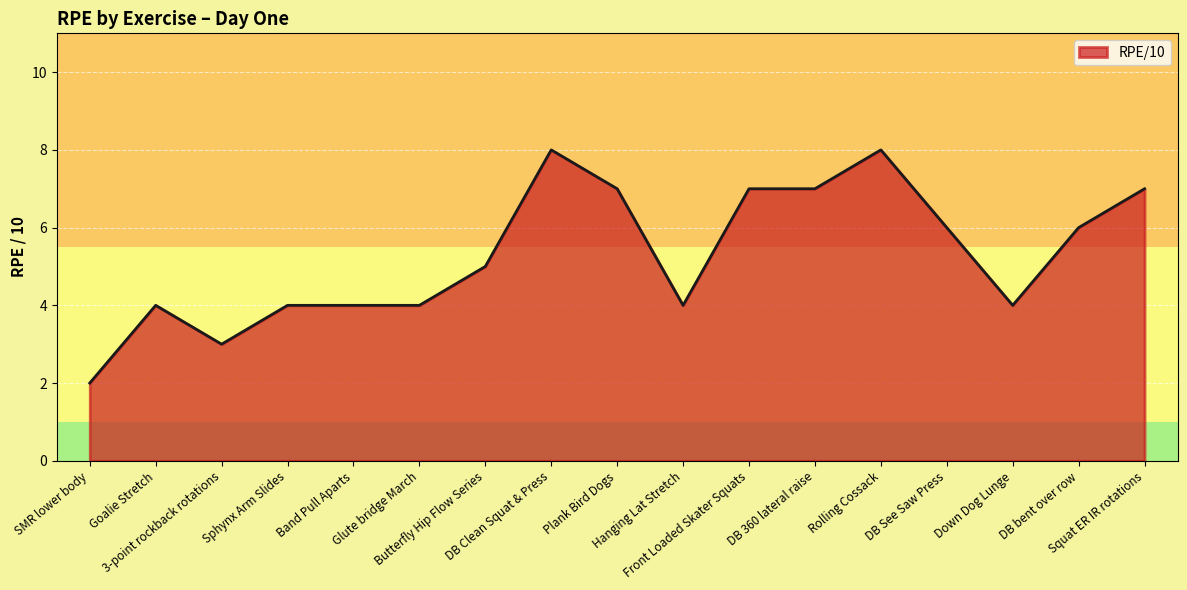

What is the difference between the maximum and minimum values?

6